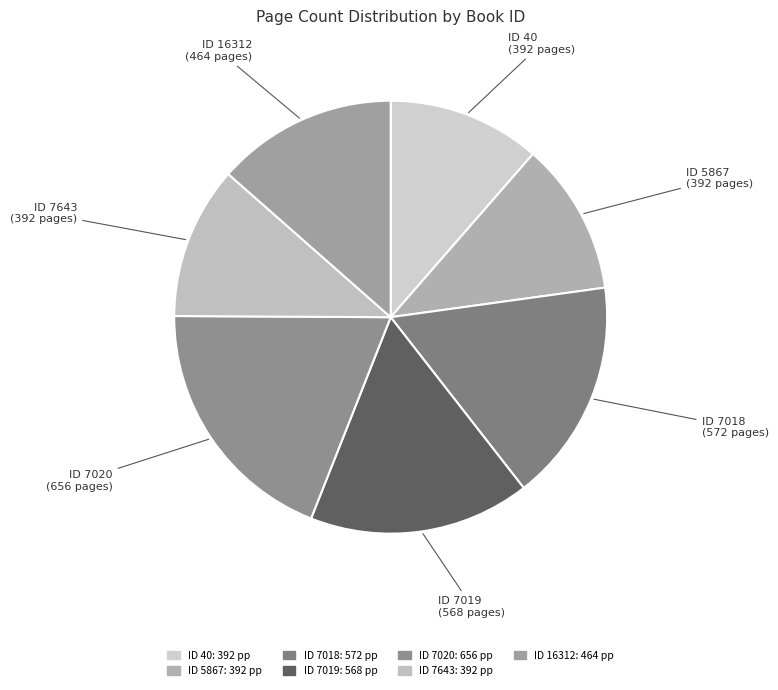

To the nearest percent, what is the difference between the largest and smallest slice percentages?

8%